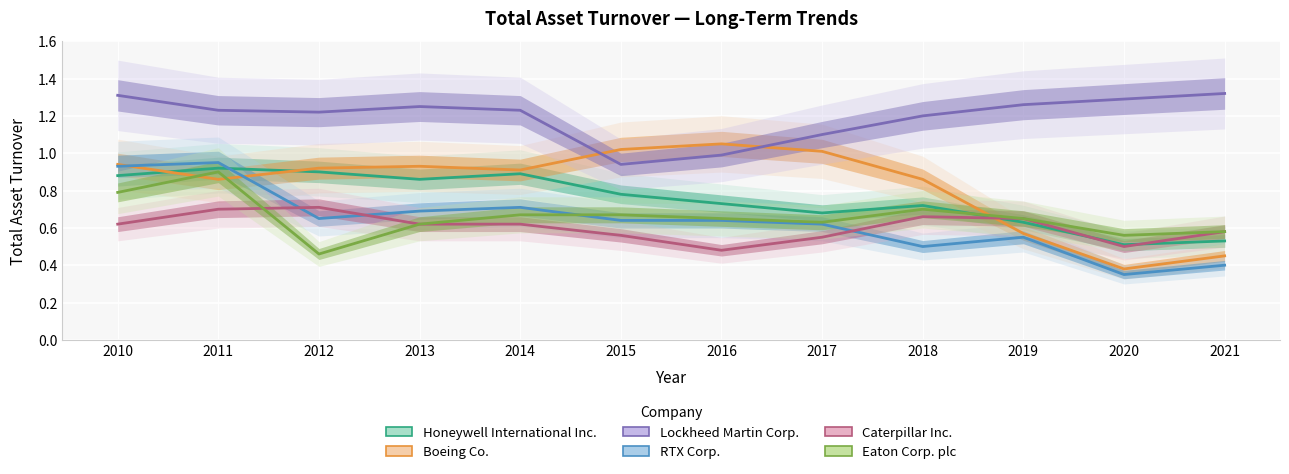

Is this an area chart (filled region under the line)?

No